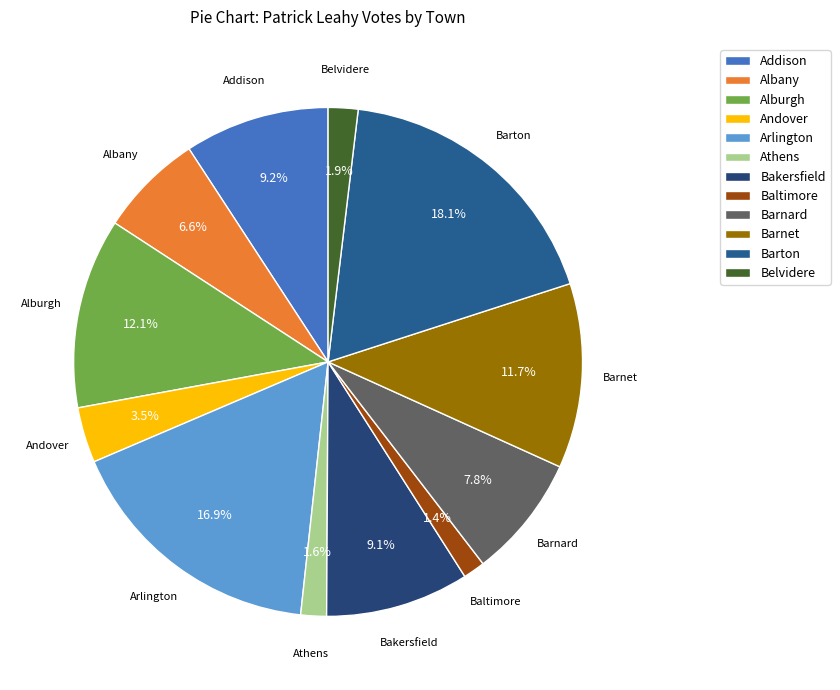

Is Barton the majority of the pie?

No